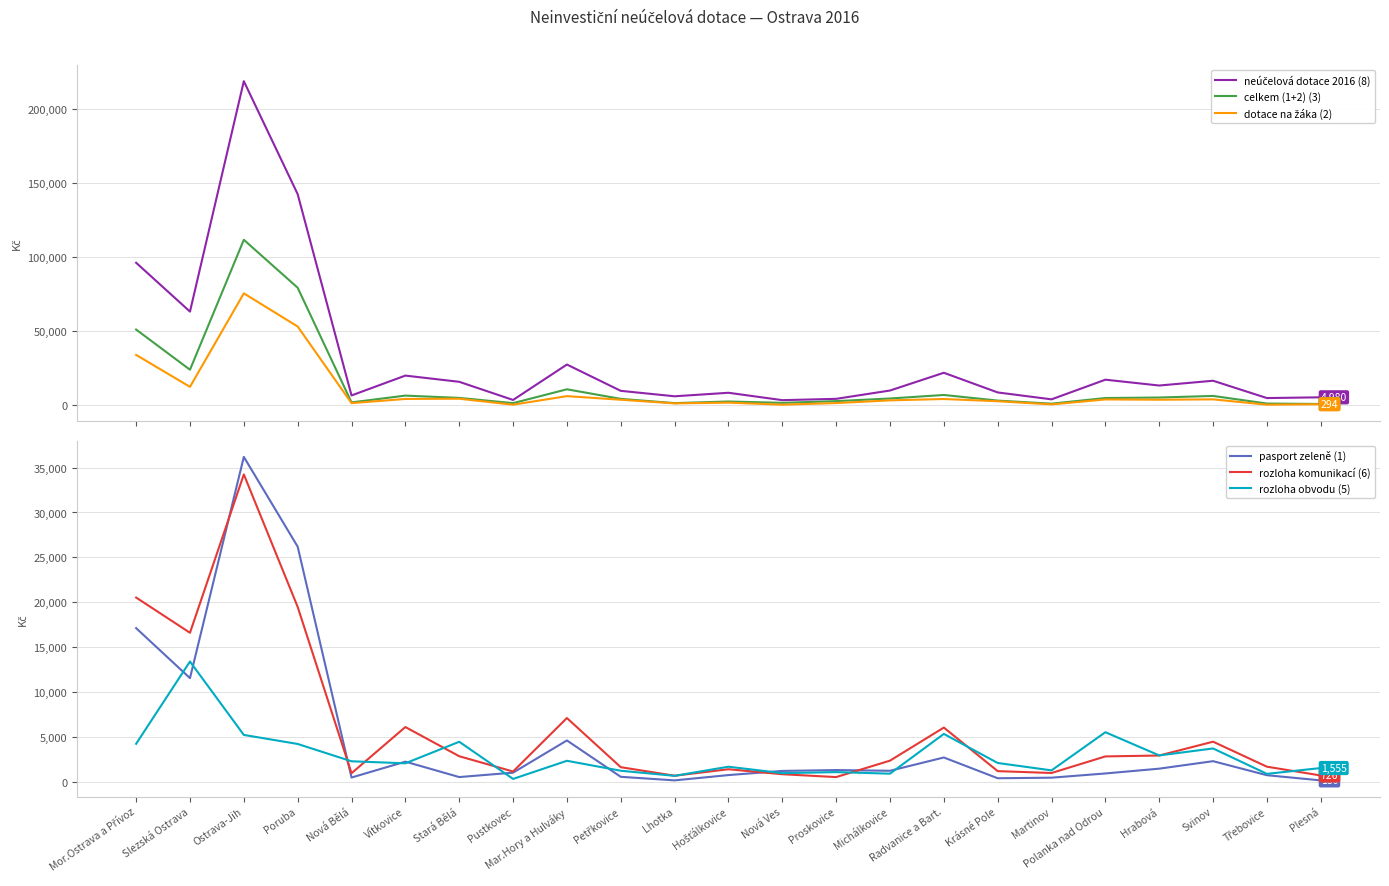

Between Mor.Ostrava a Přívoz and Hrabová, which is larger?

Mor.Ostrava a Přívoz